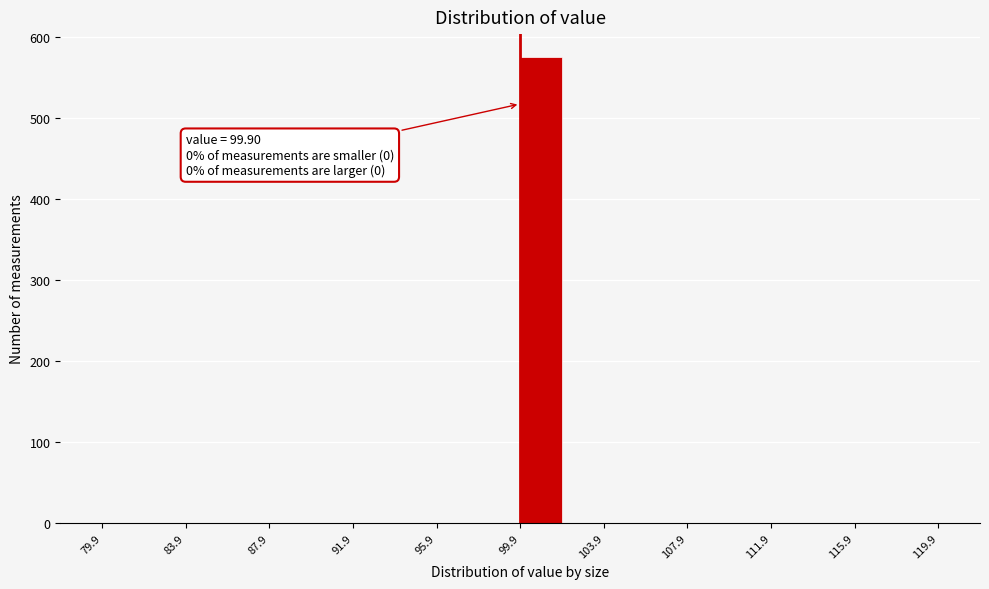

Which range on the x-axis has the tallest bar?

99.9 to 101.9